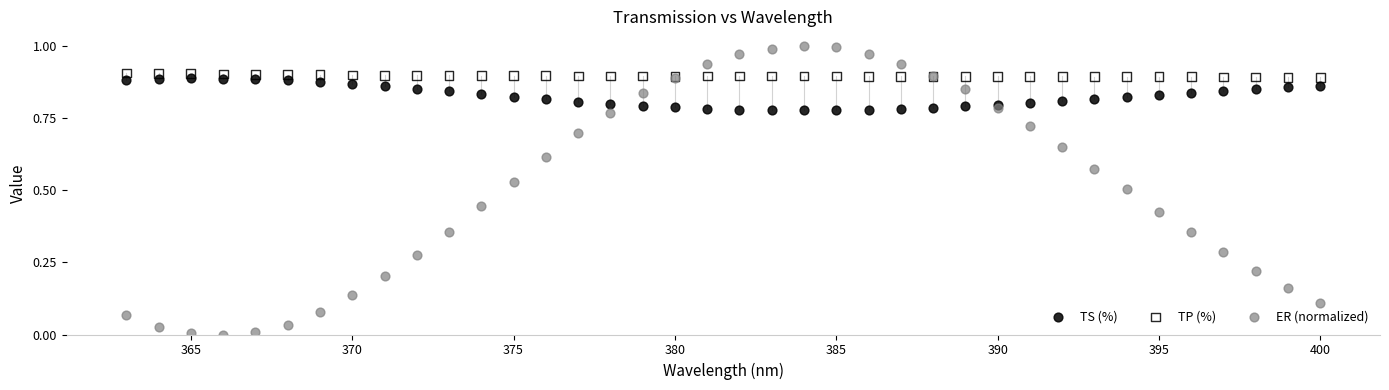

Which series contains the highest Y value?

ER (normalized)